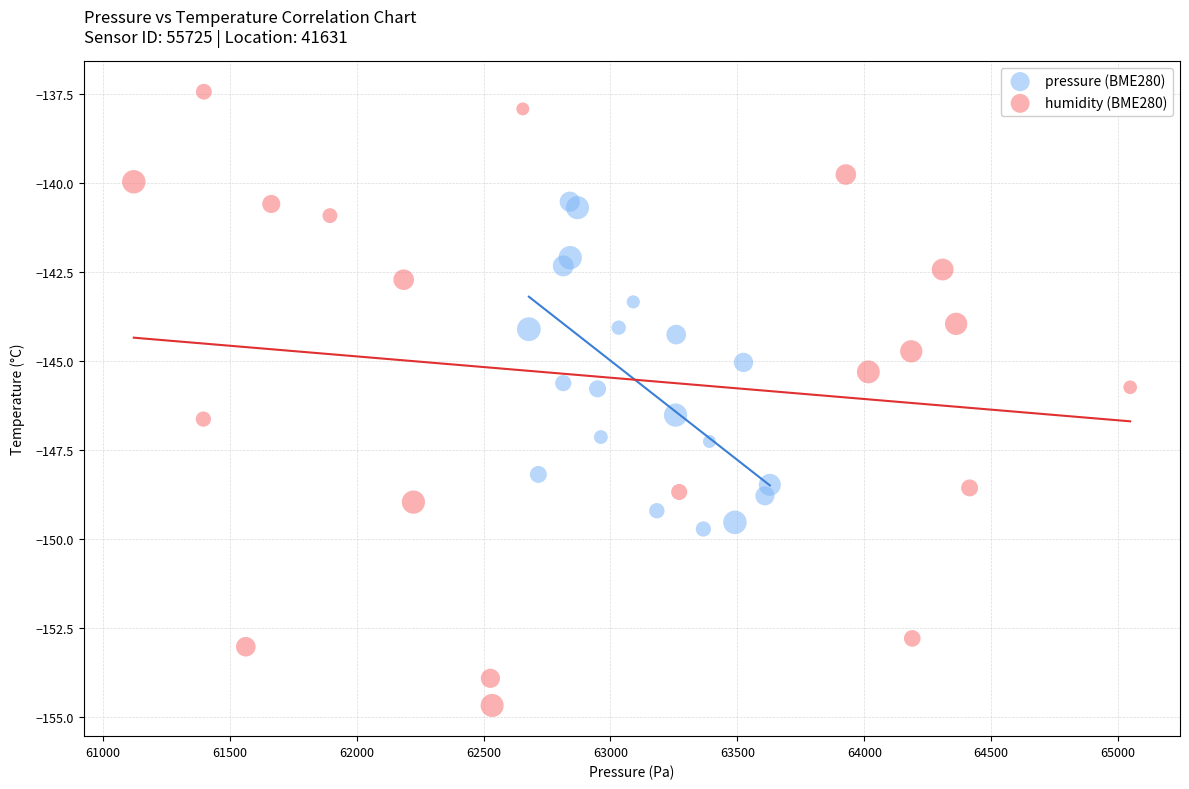

Which series has the widest spread of Y values?

humidity (BME280)